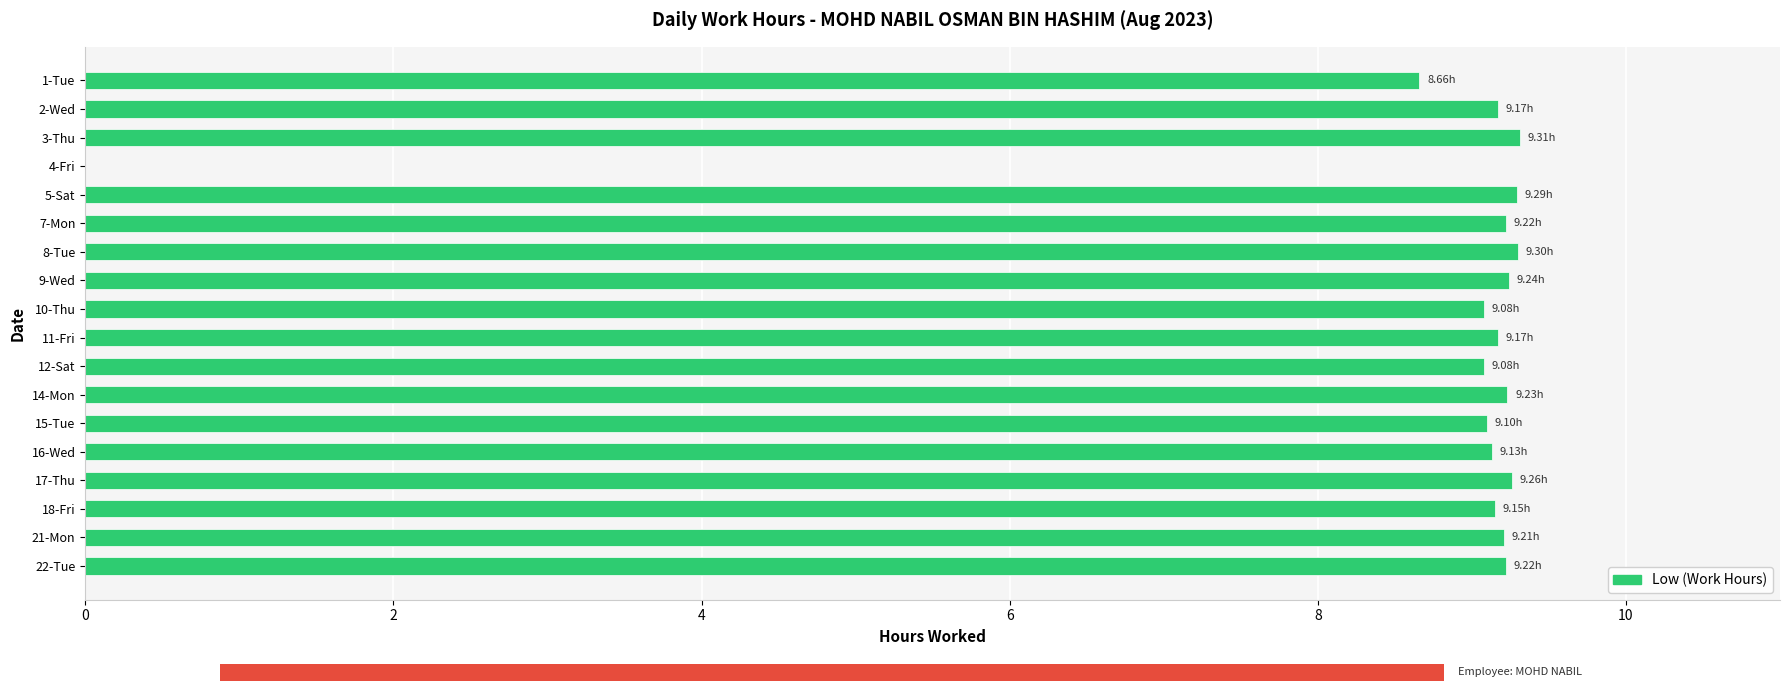

How many data points are less than 9?

2